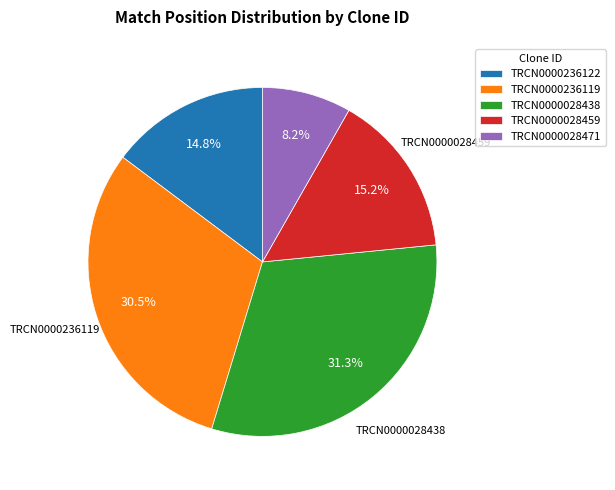

Is there a majority slice in this chart?

No